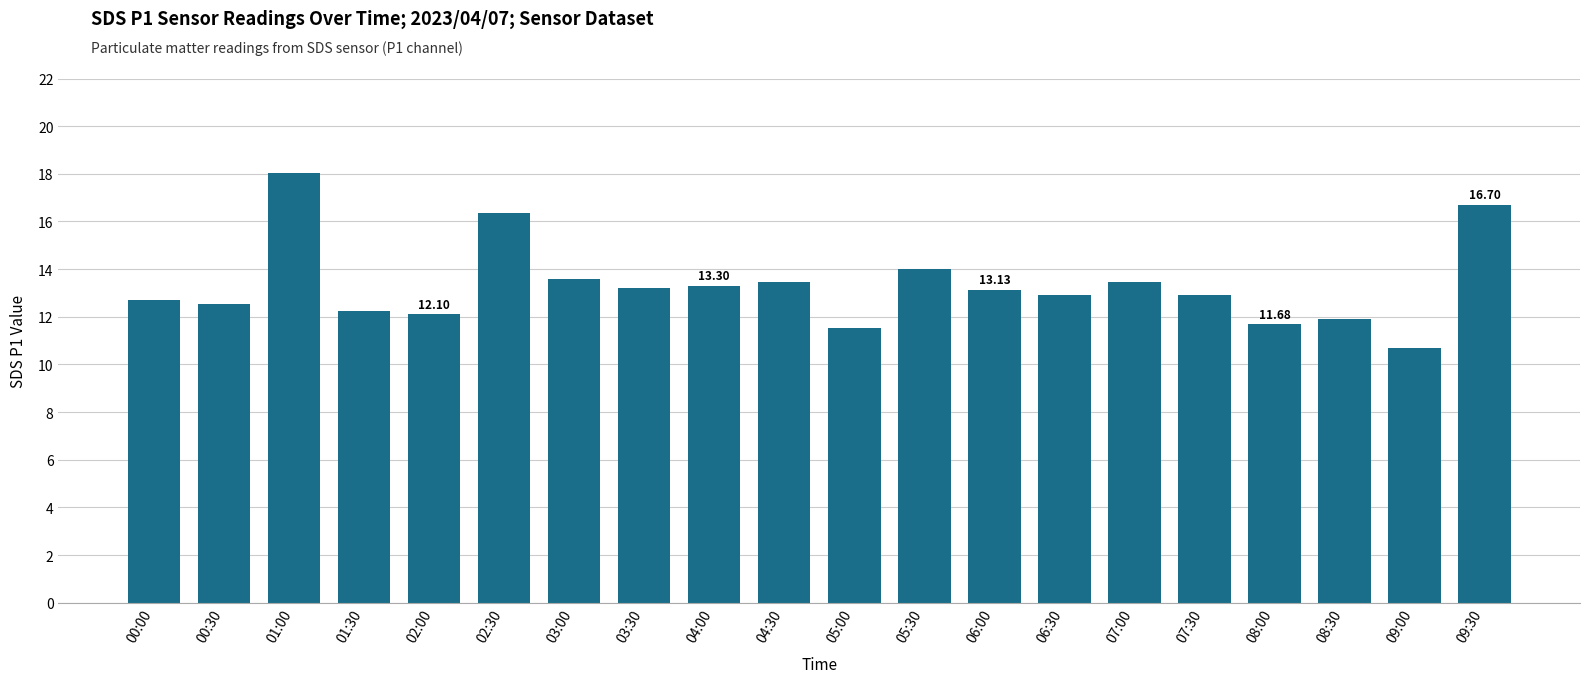

What is the sum of all values?

266.4